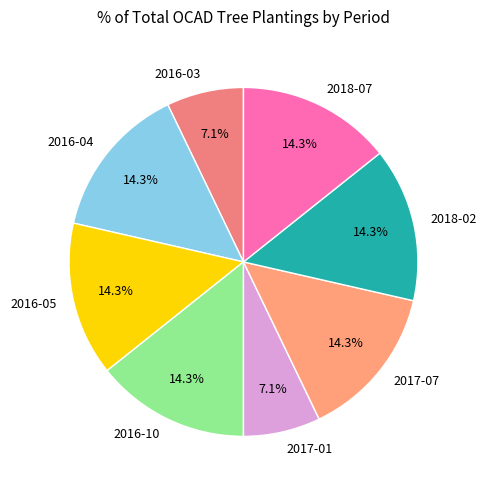

The 2016-04 slice represents 14% of the pie. True or false?

True